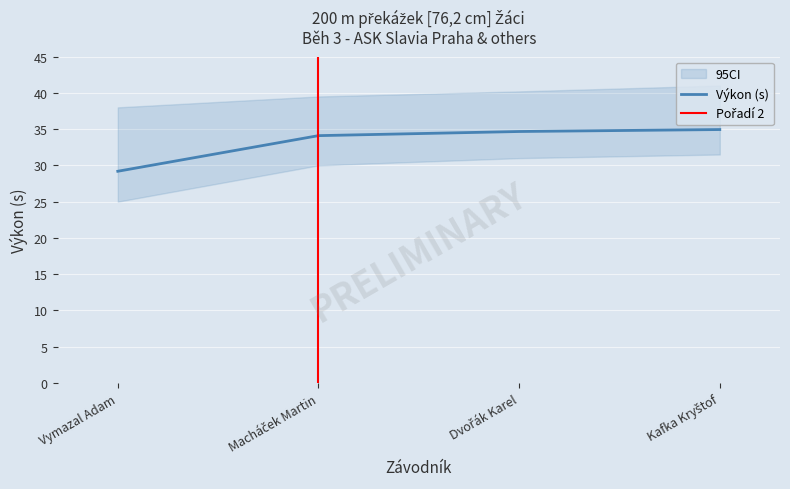

What is the lowest value of the Výkon (s) series?

29.2